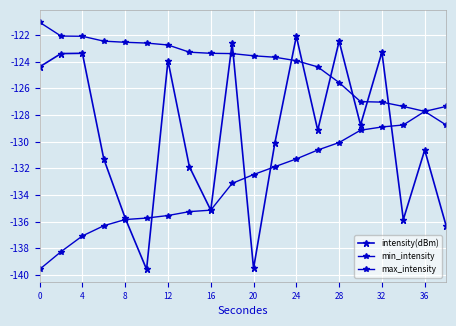

How many lines are shown in the chart?

3